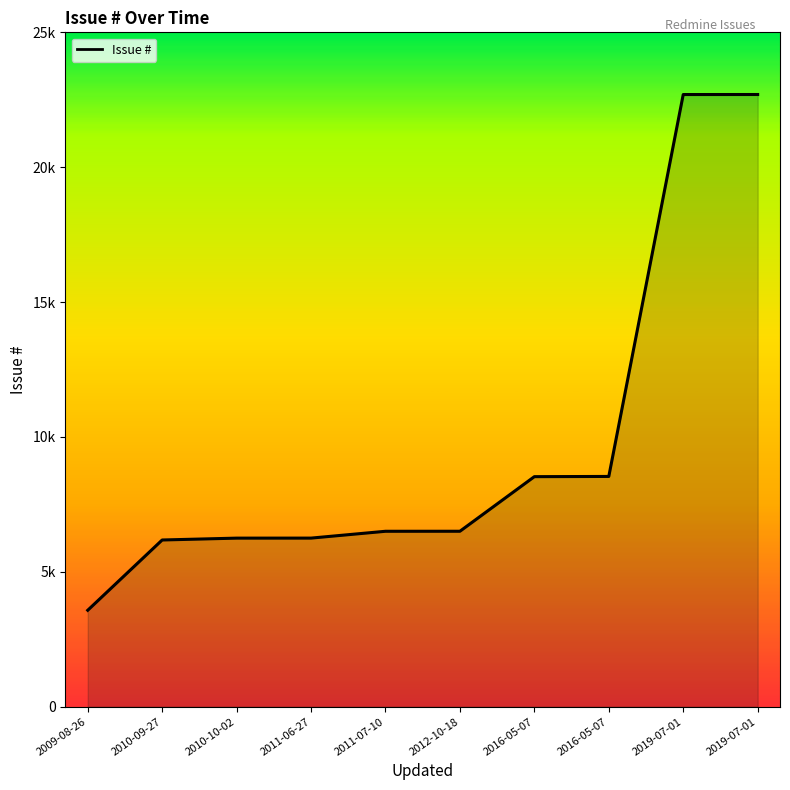

What is the maximum value shown in the chart?

22695